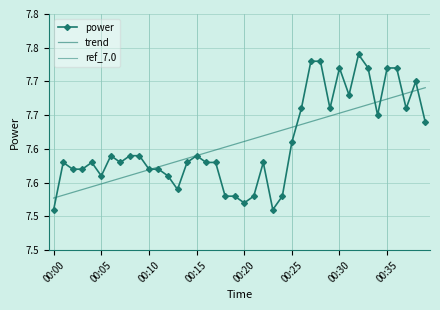

Rank the categories by value from lowest to highest.

00:00, 00:23, 00:20, 00:18, 00:19, 00:21, 00:24, 00:13, 00:05, 00:12, 00:02, 00:03, 00:10, 00:11, 00:01, 00:04, 00:07, 00:14, 00:16, 00:17, 00:22, 00:06, 00:08, 00:09, 00:15, 00:25, 00:39, 00:34, 00:26, 00:29, 00:37, 00:31, 00:38, 00:30, 00:33, 00:35, 00:36, 00:27, 00:28, 00:32